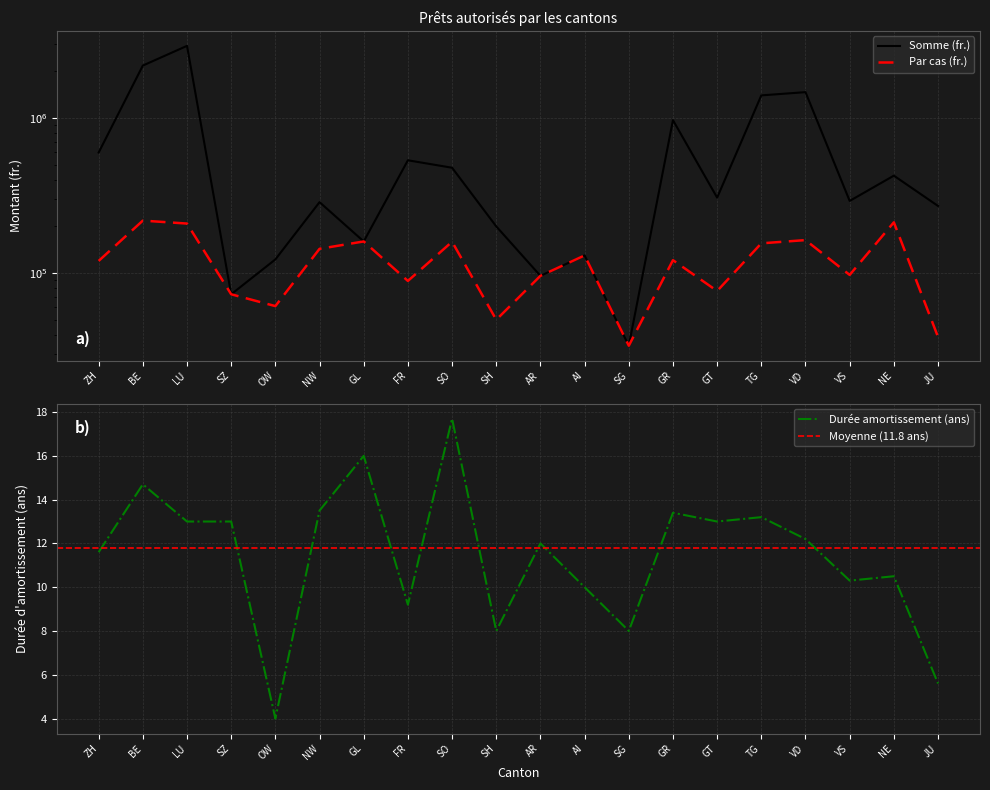

What is the average value of the Par cas (fr.) series?

120376.6